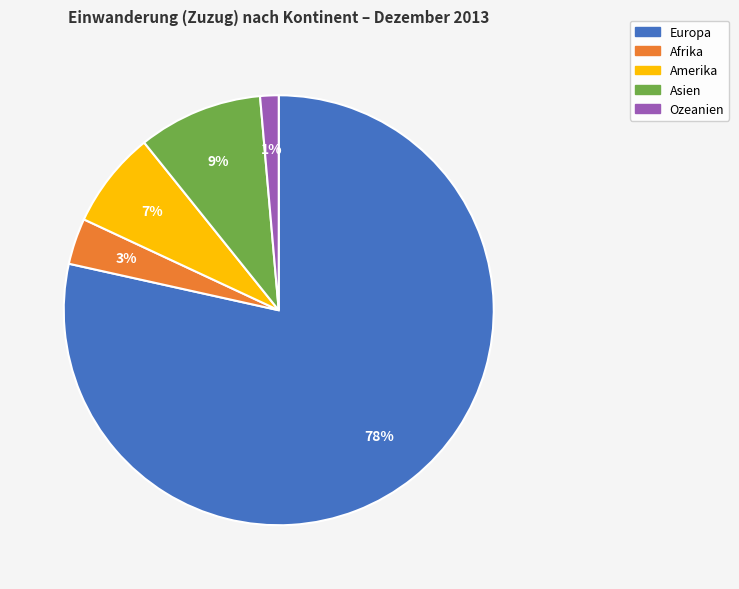

Which slice is the largest?

Europa